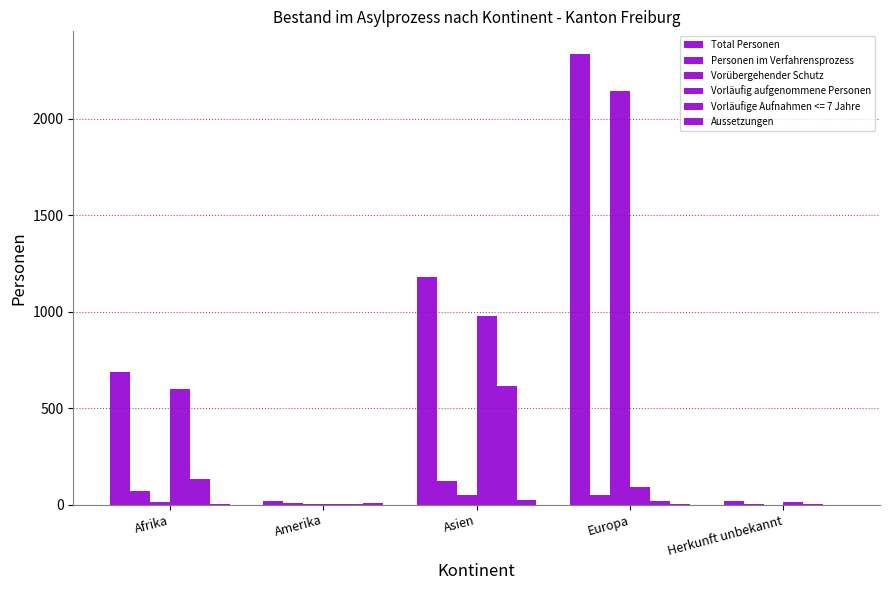

Count the number of data series in this chart.

6